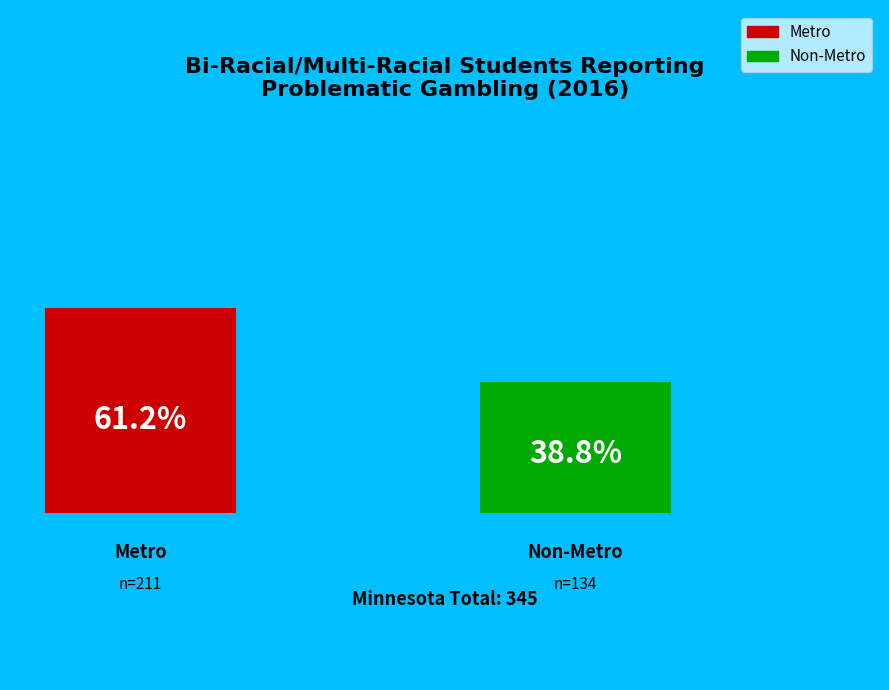

To the nearest percent, what is the average slice percentage?

50%